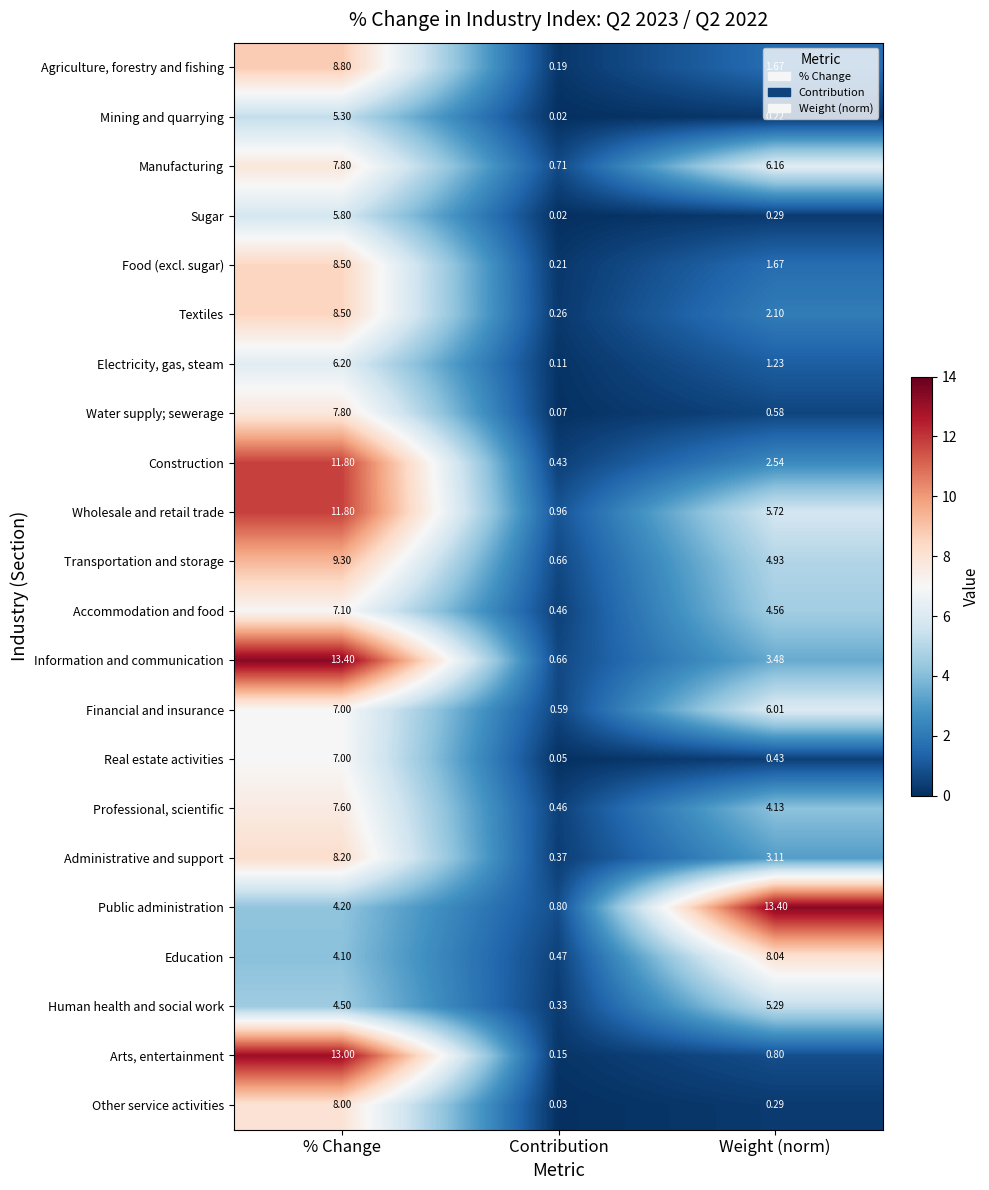

Which series has the largest range (max minus min)?

Arts, entertainment